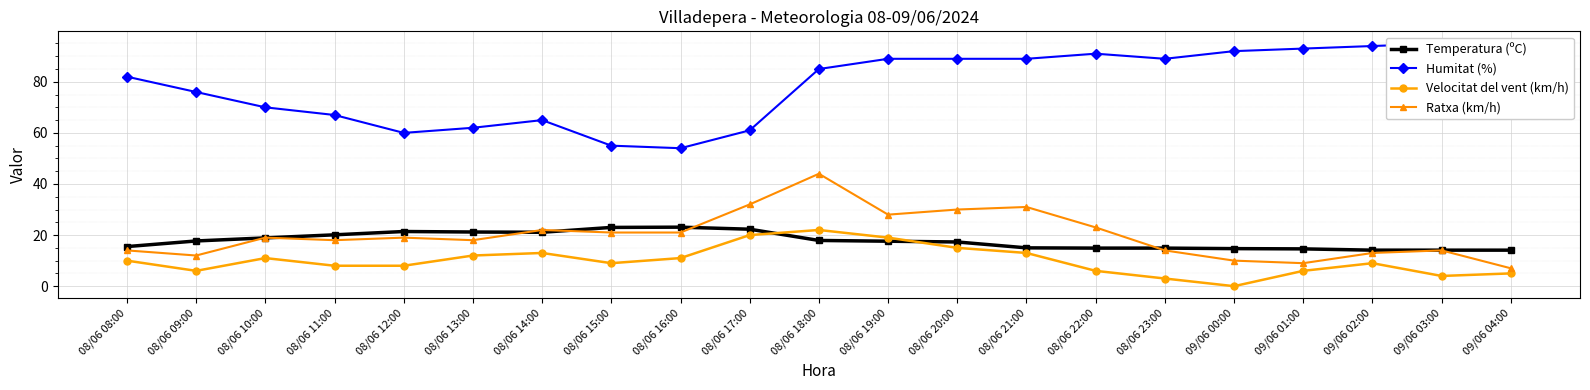

After their last crossing, which series has the higher values: Temperatura (ºC) or Velocitat del vent (km/h)?

Temperatura (ºC)